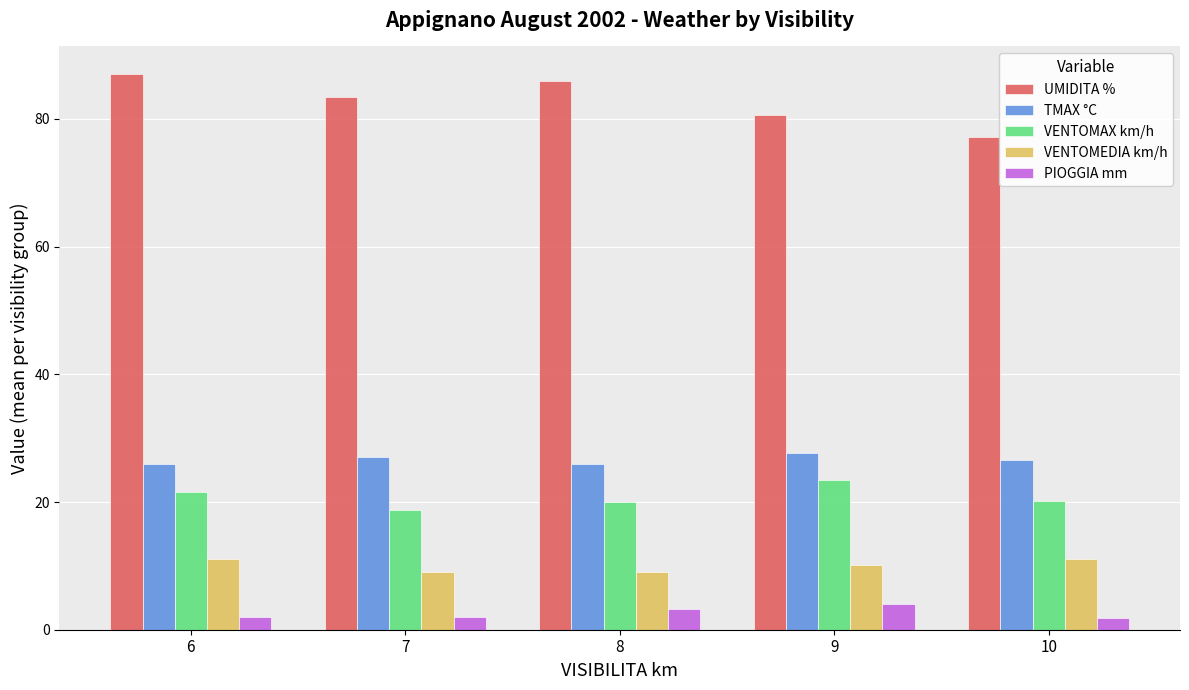

How many data points in VENTOMEDIA km/h are less than 10?

2